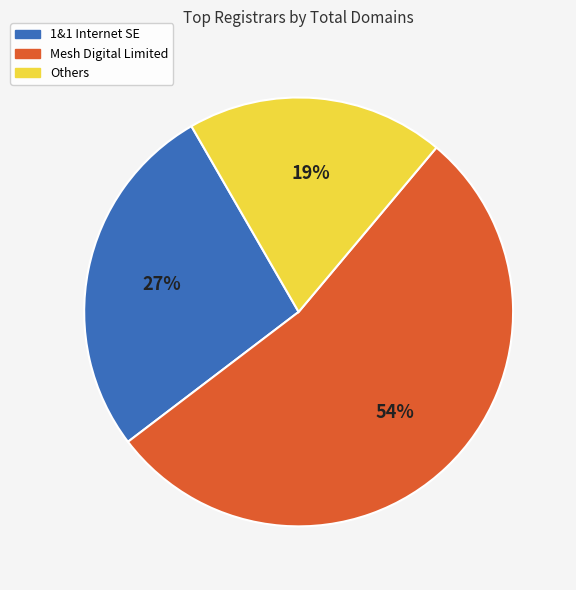

What is the largest slice in the pie chart?

Mesh Digital Limited